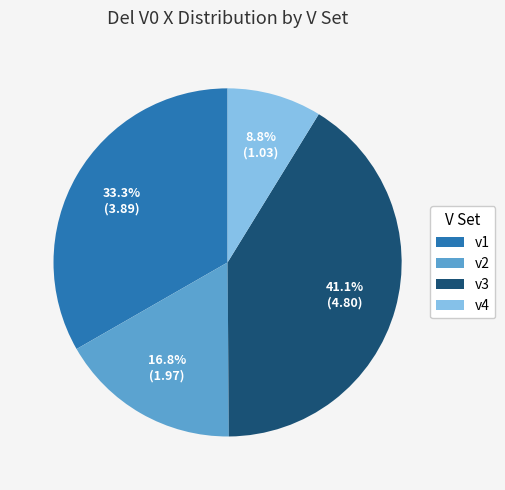

Count the number of slices in the pie.

4